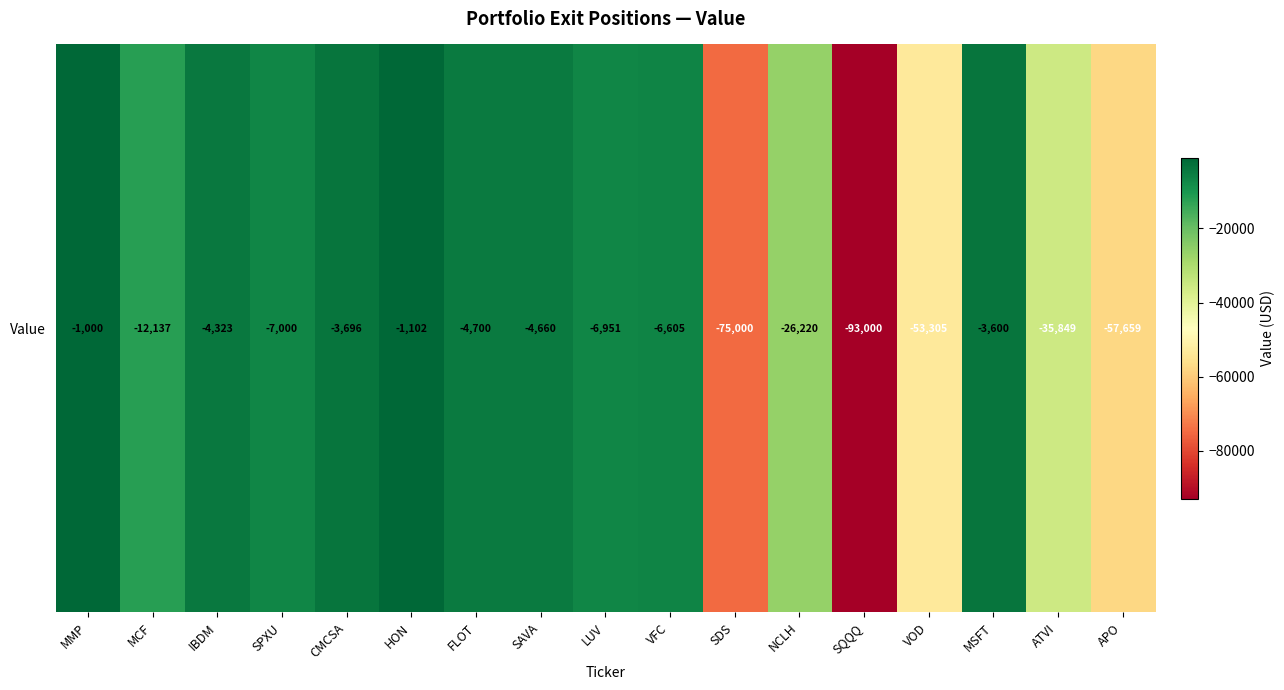

List the labels in order of value, largest first.

MMP, HON, MSFT, CMCSA, IBDM, SAVA, FLOT, VFC, LUV, SPXU, MCF, NCLH, ATVI, VOD, APO, SDS, SQQQ